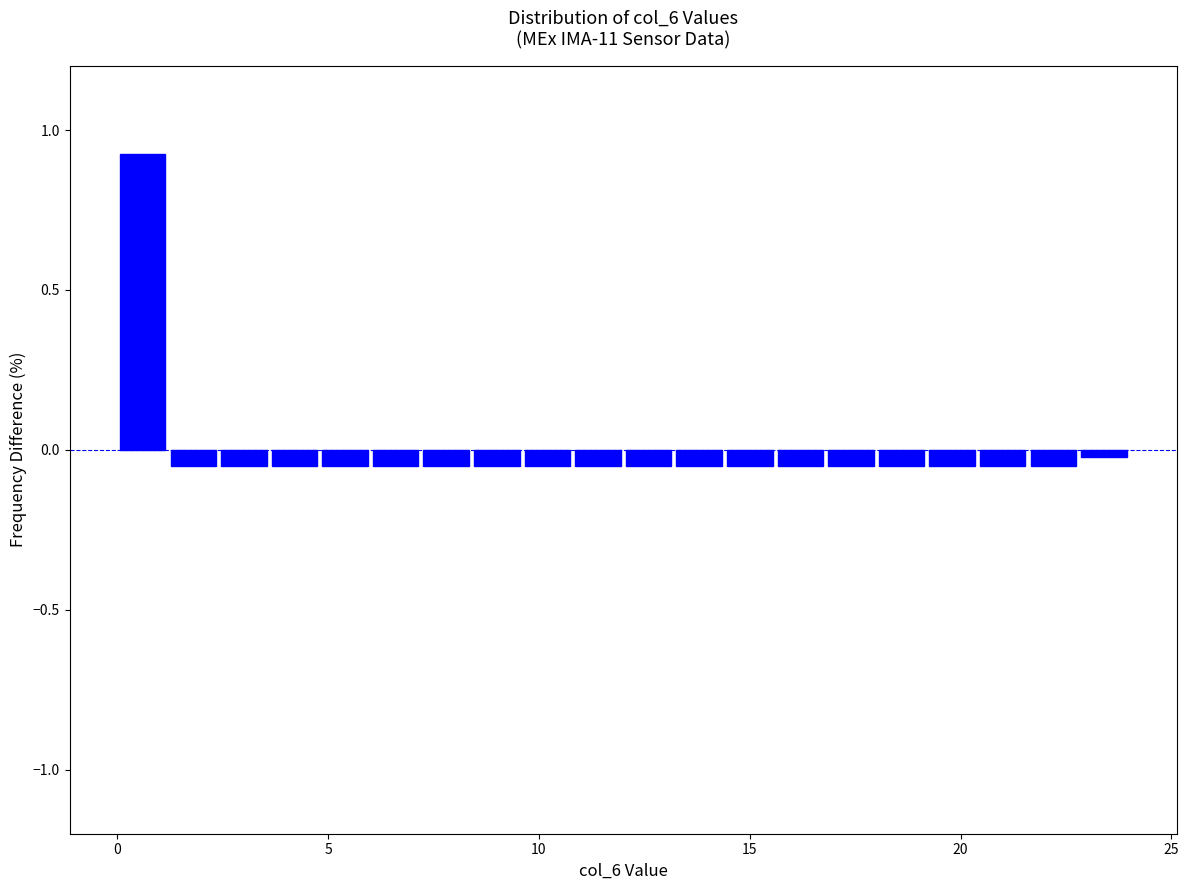

Around what value on the x-axis is the tallest bar? Give the approximate position of its centre, as read against the axis.

0.5